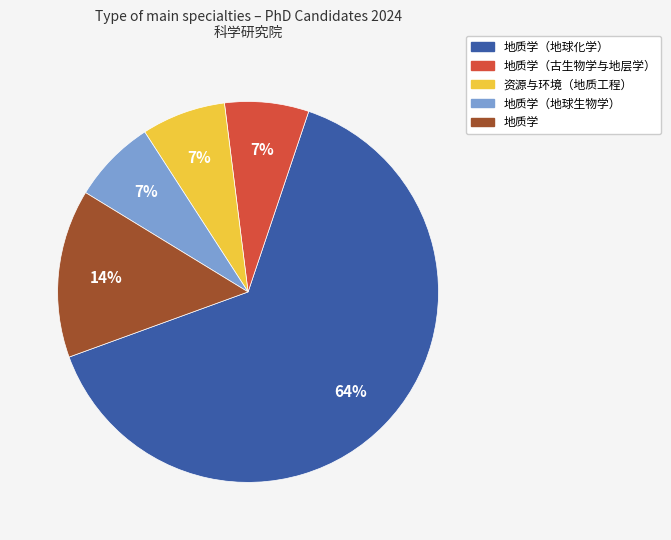

Approximately how many times larger is the value at 地质学 compared to 地质学（地球生物学）?

2.0